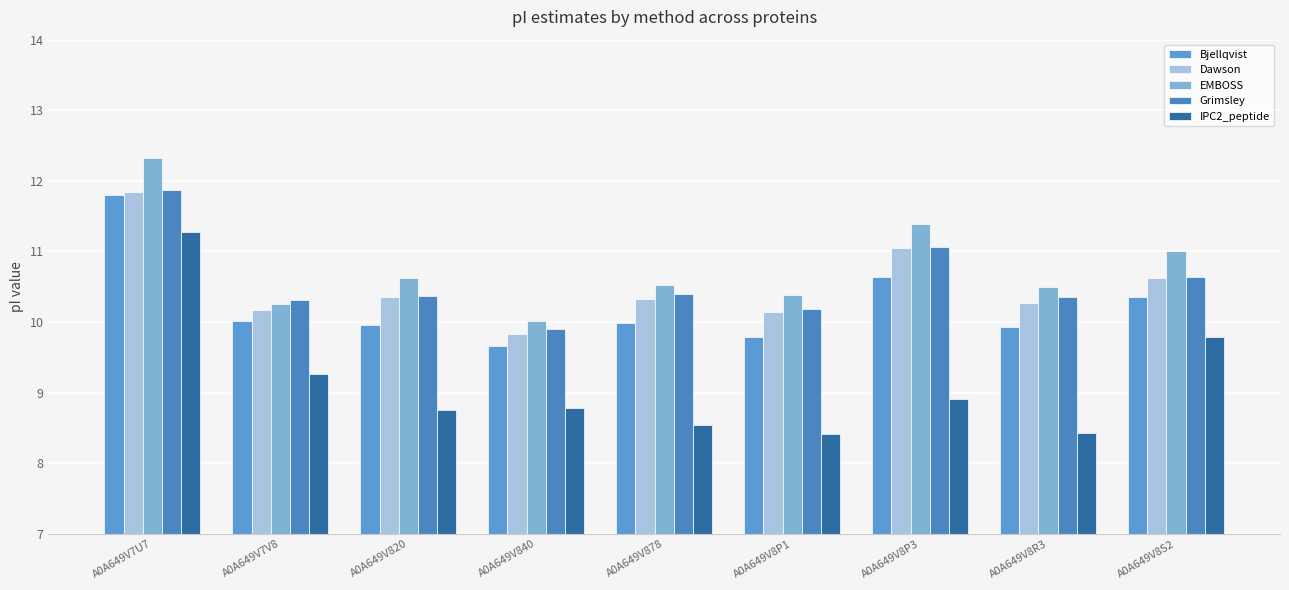

Read the EMBOSS value at A0A649V7U7.

12.3